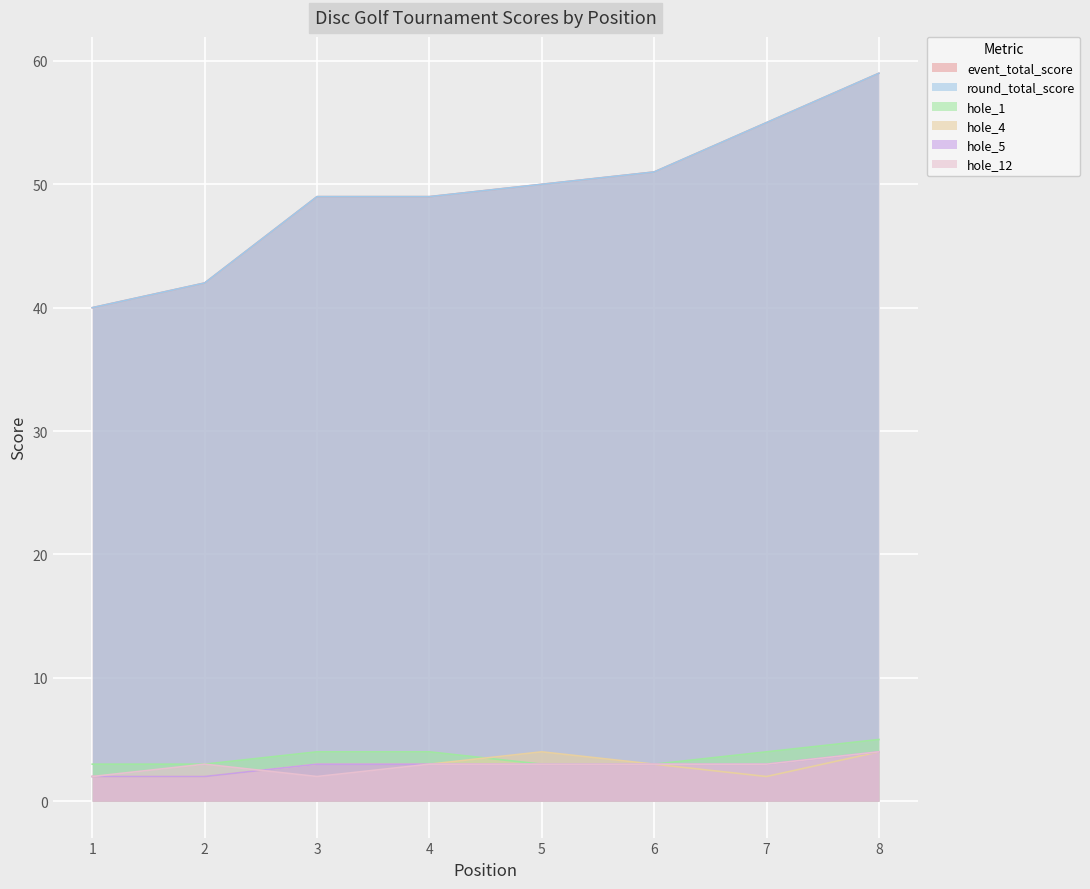

Rank the categories by event_total_score value from highest to lowest.

8, 7, 6, 5, 3, 4, 2, 1